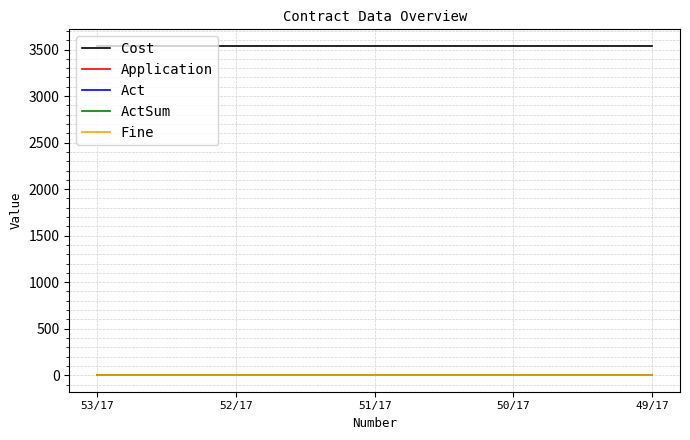

Does the chart have visible grid lines?

Yes